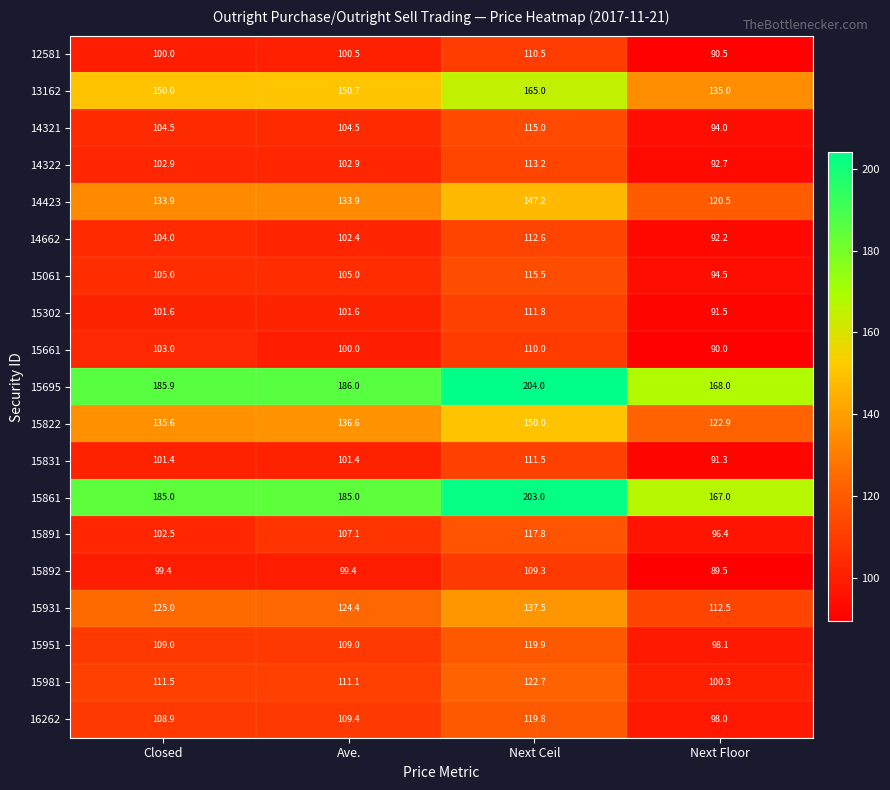

What is the spread (max minus min) of values at Ave.?

86.6